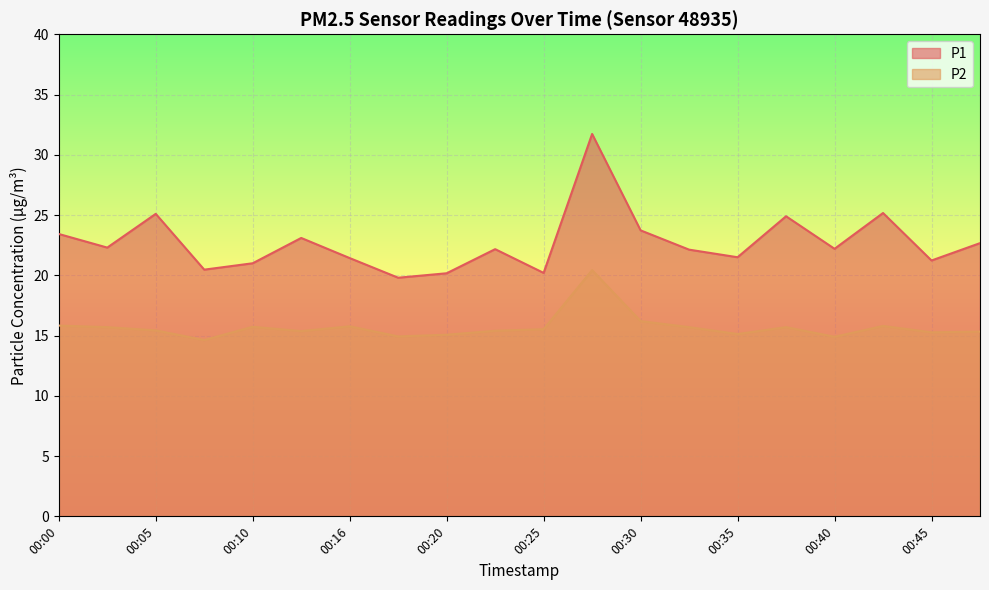

Which series has the largest total across all categories?

P1